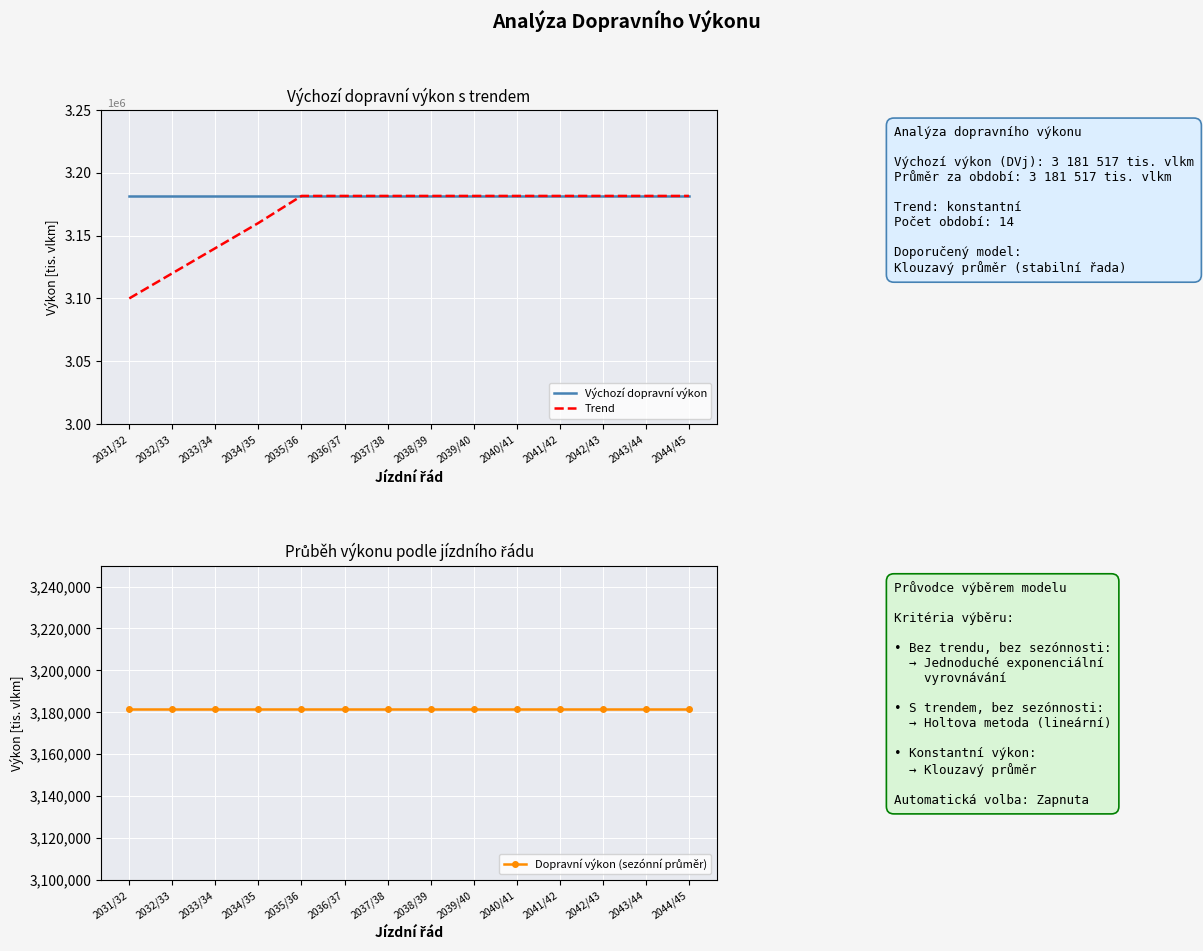

Which series has the largest total across all categories?

Výchozí dopravní výkon